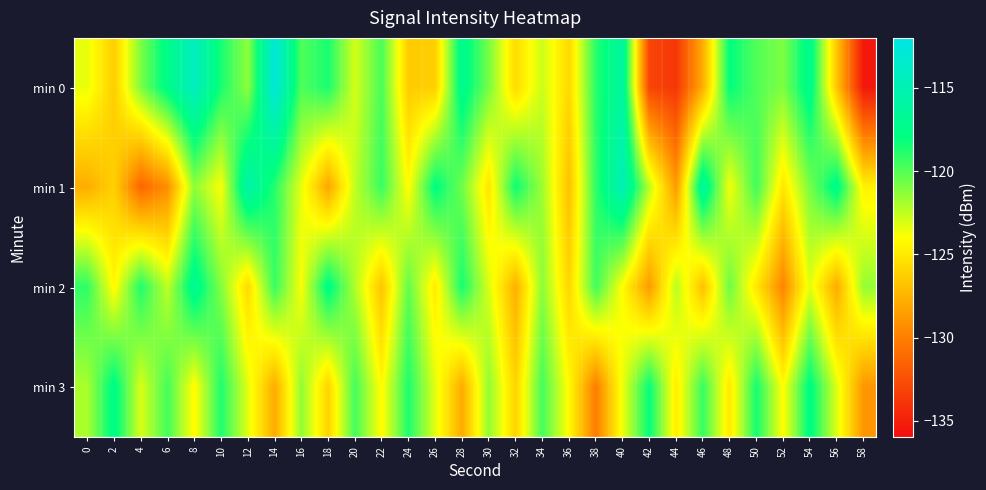

Reading right to left, transcribe all the data shown in this chart.

min 0: 58=-135.4	56=-126.7	54=-117.1	52=-121.0	50=-119.9	48=-118.0	46=-127.8	44=-133.8	42=-133.0	40=-116.1	38=-118.9	36=-125.8	34=-122.8	32=-125.6	30=-120.8	28=-117.1	26=-126.2	24=-126.4	22=-119.7	20=-123.0	18=-118.6	16=-119.8	14=-112.8	12=-121.3	10=-118.6	8=-114.3	6=-117.4	4=-120.9	2=-126.3	0=-123.5
min 1: 58=-124.6	56=-117.3	54=-120.8	52=-125.1	50=-119.5	48=-123.8	46=-116.2	44=-128.7	42=-122.4	40=-114.8	38=-119.1	36=-126.9	34=-121.7	32=-118.3	30=-125.2	28=-120.6	26=-117.8	24=-124.1	22=-119.3	20=-122.5	18=-128.2	16=-123.4	14=-118.9	12=-115.5	10=-123.9	8=-121.3	6=-129.3	4=-131.3	2=-126.2	0=-127.8
min 2: 58=-121.5	56=-127.9	54=-123.3	52=-129.7	50=-125.1	48=-120.5	46=-126.9	44=-122.3	42=-128.7	40=-124.1	38=-119.5	36=-125.9	34=-121.3	32=-127.7	30=-123.1	28=-118.5	26=-124.9	24=-120.3	22=-126.7	20=-122.1	18=-117.5	16=-123.9	14=-119.3	12=-125.7	10=-121.1	8=-116.9	6=-122.5	4=-118.7	2=-124.3	0=-119.1
min 3: 58=-128.9	56=-123.2	54=-117.6	52=-124.1	50=-118.5	48=-125.0	46=-119.3	44=-124.8	42=-118.1	40=-123.6	38=-130.1	36=-124.2	34=-119.6	32=-126.0	30=-121.4	28=-127.9	26=-123.3	24=-118.7	22=-124.2	20=-119.6	18=-126.0	16=-121.4	14=-127.9	12=-123.3	10=-118.7	8=-124.2	6=-119.6	4=-123.1	2=-117.5	0=-122.0